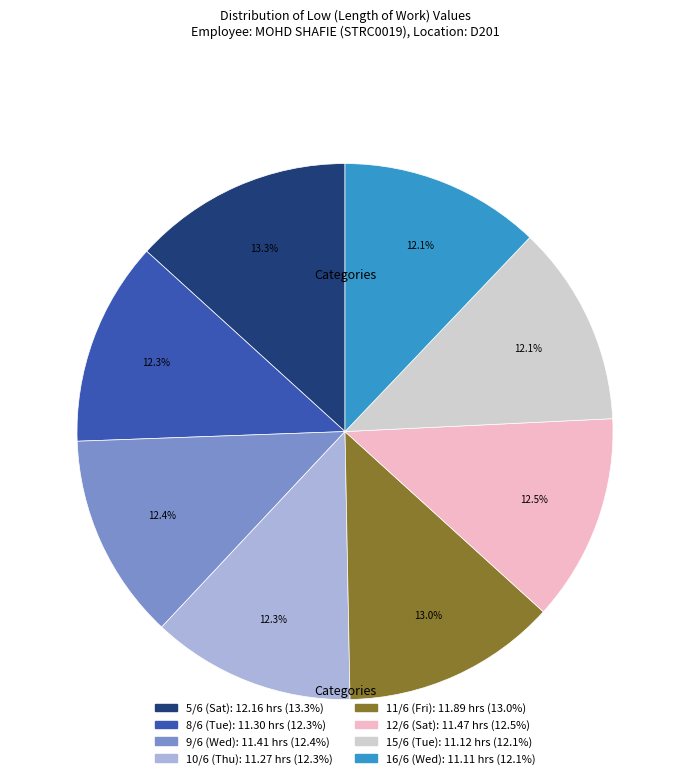

How many slices are in this pie chart?

8